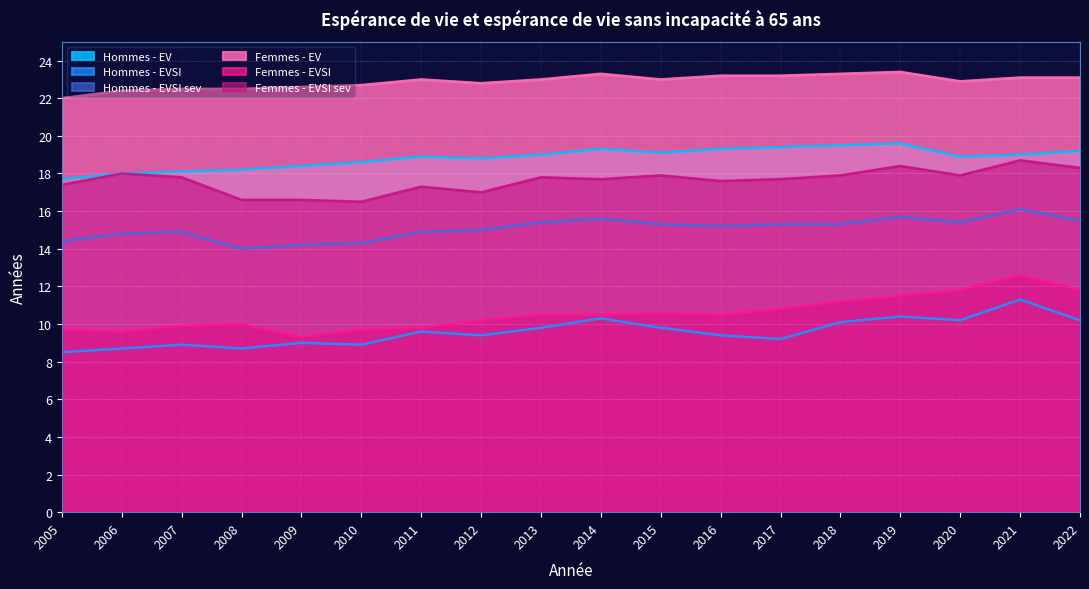

Which category has the lowest value in the Hommes - EVSI sev series?

2008